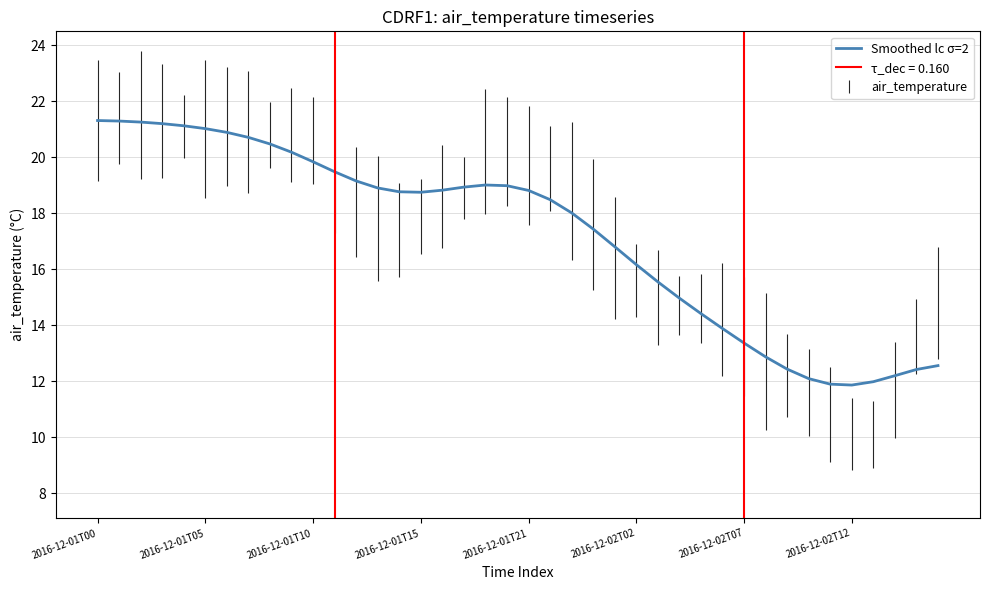

What is the sum of the values at 20 and 17?

37.7